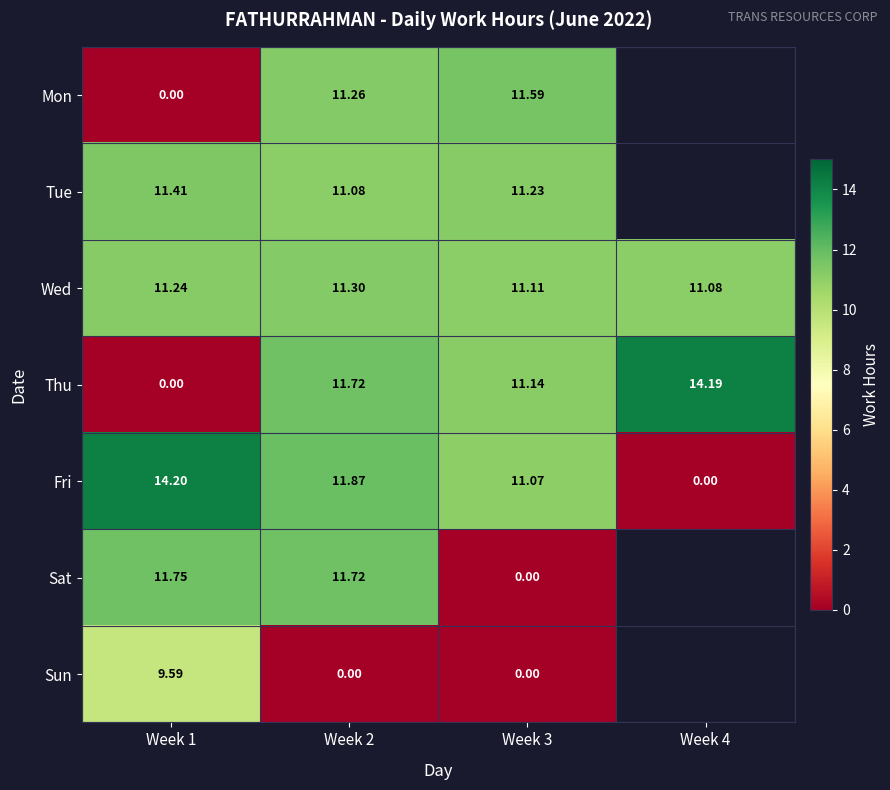

Which has a higher value, Week 1 or Week 2?

Week 2